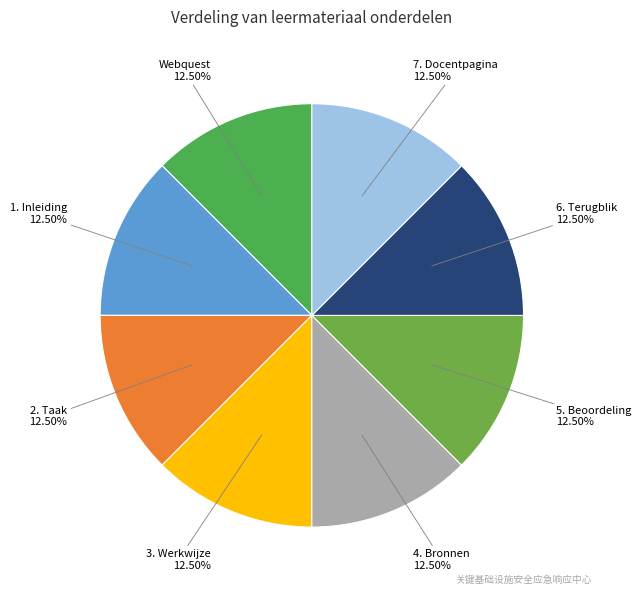

What is the ratio of the value at Webquest to the value at 1. Inleiding?

1.0